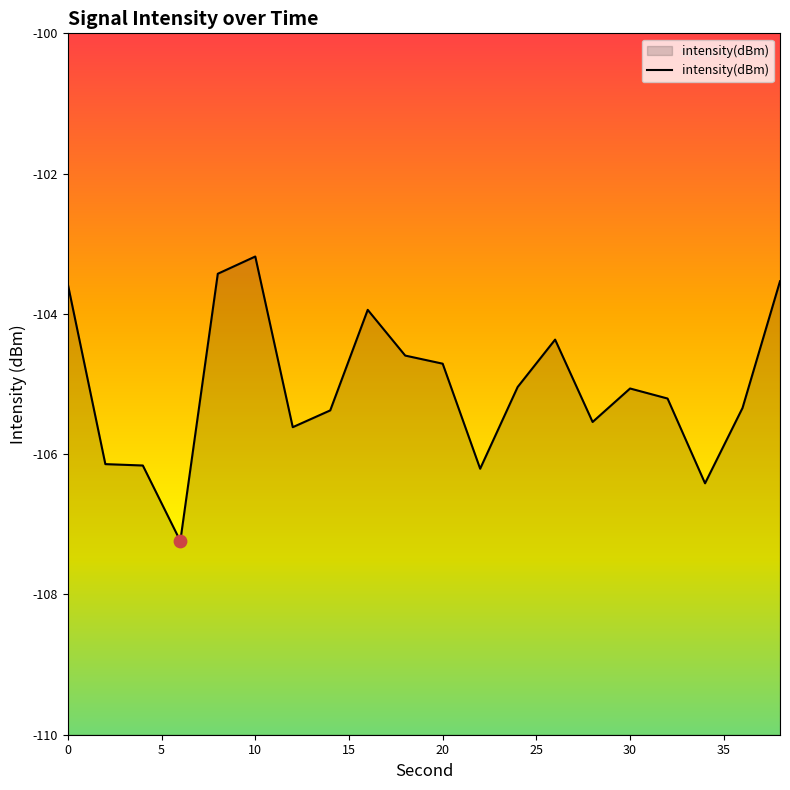

Between 24 and 30, which is larger?

24